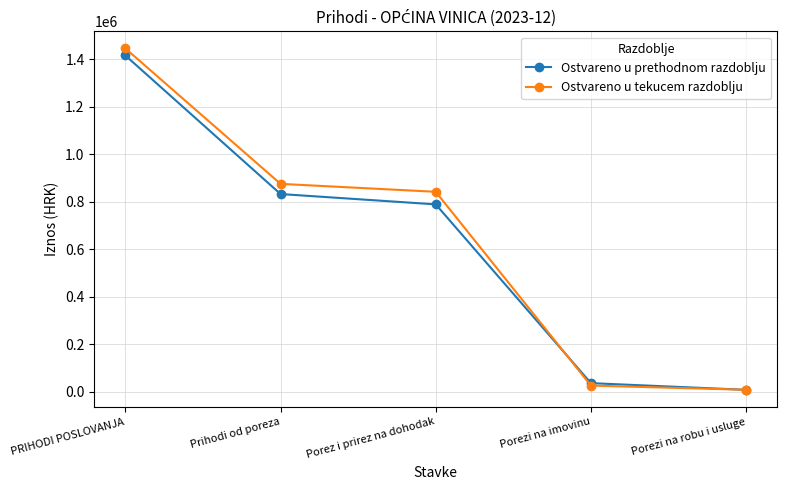

What is the spread (max minus min) of values at Prihodi od poreza?

42871.7